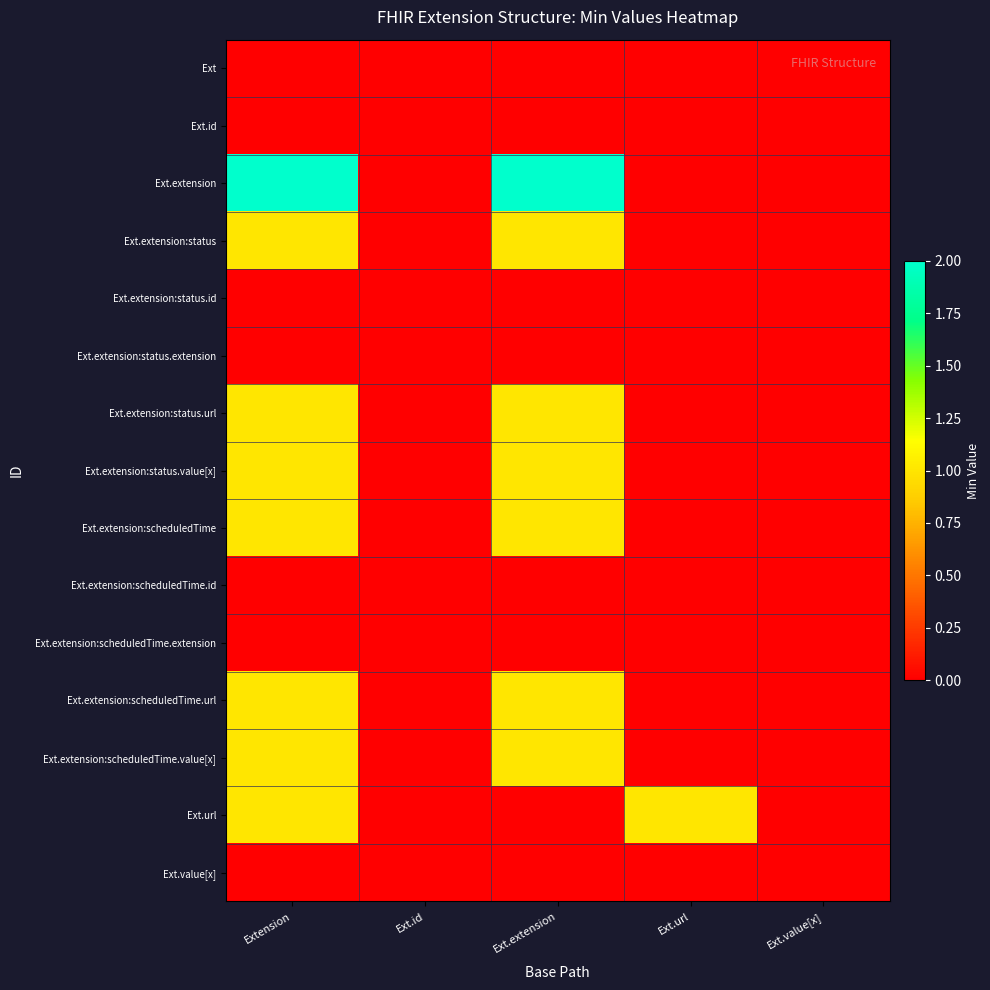

Reading left to right, what are all the values shown in this chart?

Ext: Extension=0	Ext.id=0	Ext.extension=0	Ext.url=0	Ext.value[x]=0
Ext.id: Extension=0	Ext.id=0	Ext.extension=0	Ext.url=0	Ext.value[x]=0
Ext.extension: Extension=2	Ext.id=0	Ext.extension=2	Ext.url=0	Ext.value[x]=0
Ext.extension:status: Extension=1	Ext.id=0	Ext.extension=1	Ext.url=0	Ext.value[x]=0
Ext.extension:status.id: Extension=0	Ext.id=0	Ext.extension=0	Ext.url=0	Ext.value[x]=0
Ext.extension:status.extension: Extension=0	Ext.id=0	Ext.extension=0	Ext.url=0	Ext.value[x]=0
Ext.extension:status.url: Extension=1	Ext.id=0	Ext.extension=1	Ext.url=0	Ext.value[x]=0
Ext.extension:status.value[x]: Extension=1	Ext.id=0	Ext.extension=1	Ext.url=0	Ext.value[x]=0
Ext.extension:scheduledTime: Extension=1	Ext.id=0	Ext.extension=1	Ext.url=0	Ext.value[x]=0
Ext.extension:scheduledTime.id: Extension=0	Ext.id=0	Ext.extension=0	Ext.url=0	Ext.value[x]=0
Ext.extension:scheduledTime.extension: Extension=0	Ext.id=0	Ext.extension=0	Ext.url=0	Ext.value[x]=0
Ext.extension:scheduledTime.url: Extension=1	Ext.id=0	Ext.extension=1	Ext.url=0	Ext.value[x]=0
Ext.extension:scheduledTime.value[x]: Extension=1	Ext.id=0	Ext.extension=1	Ext.url=0	Ext.value[x]=0
Ext.url: Extension=1	Ext.id=0	Ext.extension=0	Ext.url=1	Ext.value[x]=0
Ext.value[x]: Extension=0	Ext.id=0	Ext.extension=0	Ext.url=0	Ext.value[x]=0